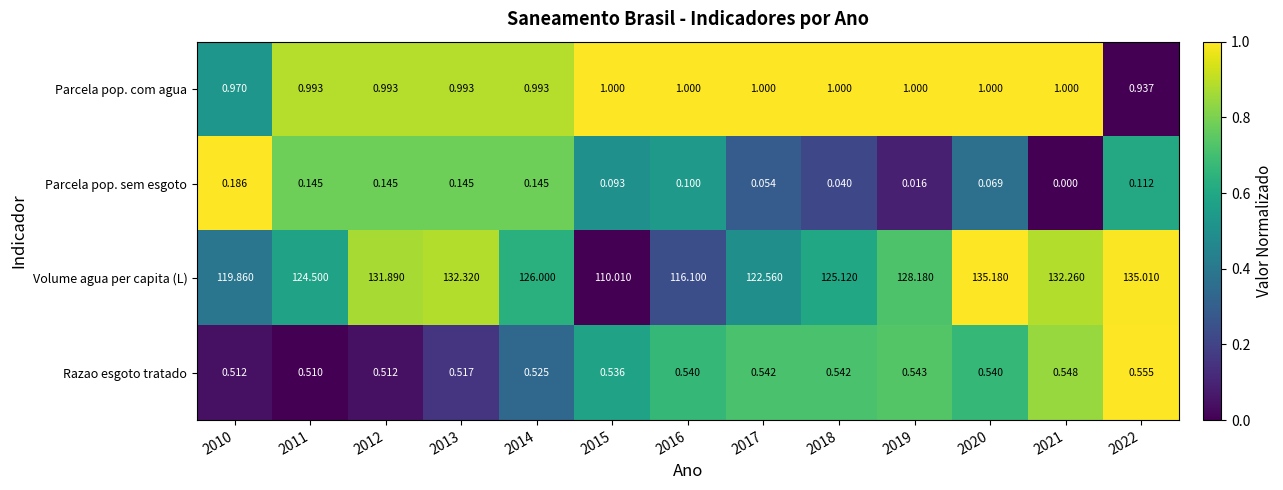

Between 2013 and 2022, which series saw the biggest shift?

Volume agua per capita (L)